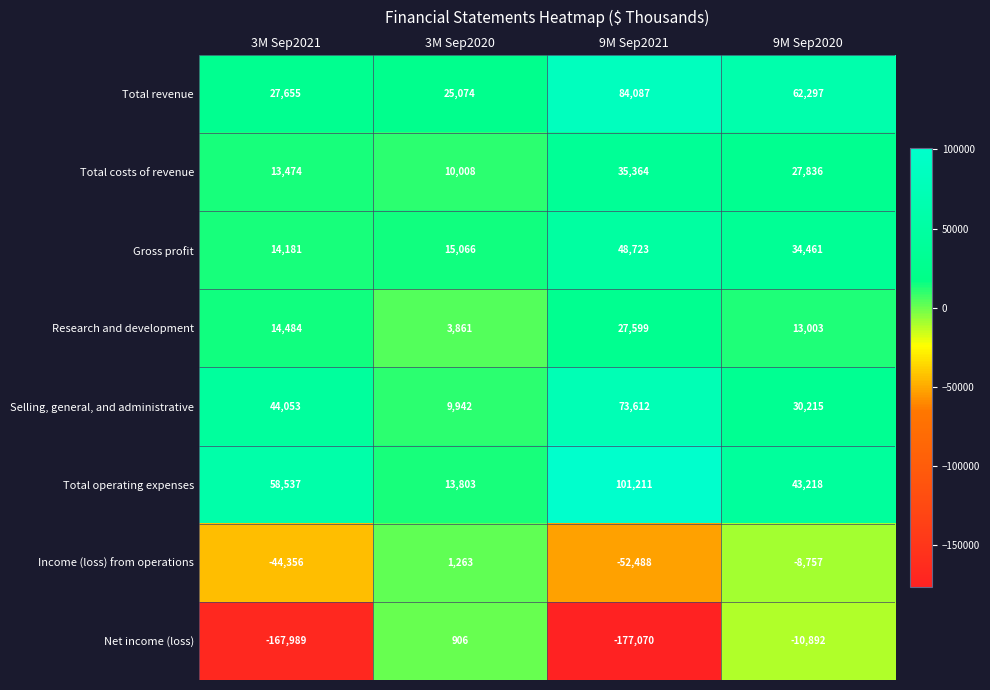

How many distinct data groups are displayed?

8